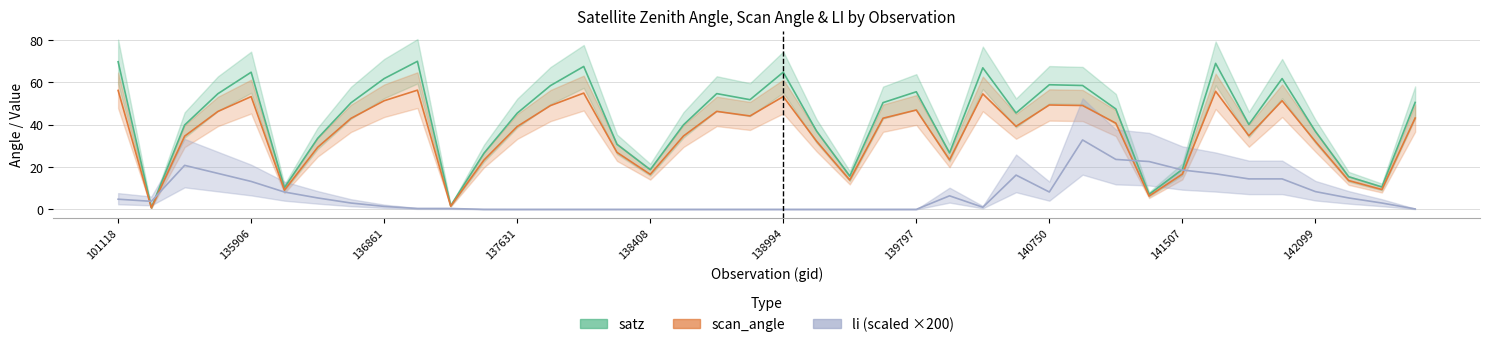

How many lines are shown in the chart?

3